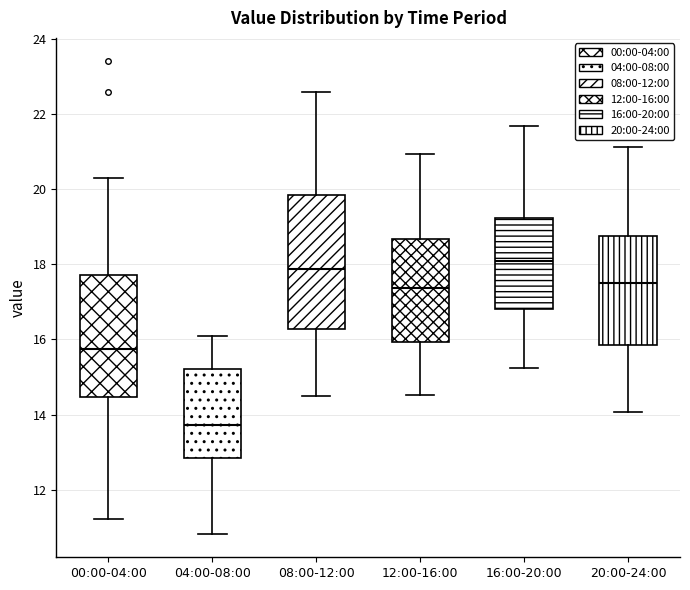

Which box has the highest median line?

16:00-20:00